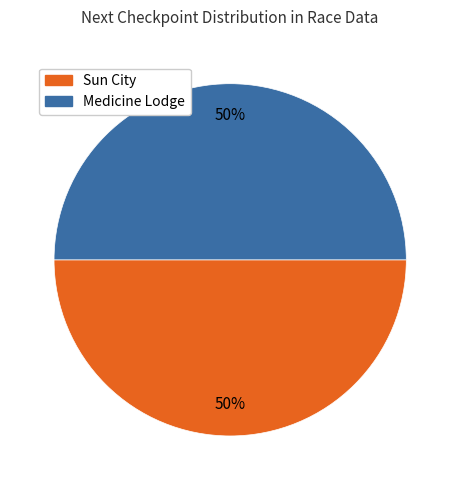

What is the ratio of the value at Sun City to the value at Medicine Lodge?

1.0